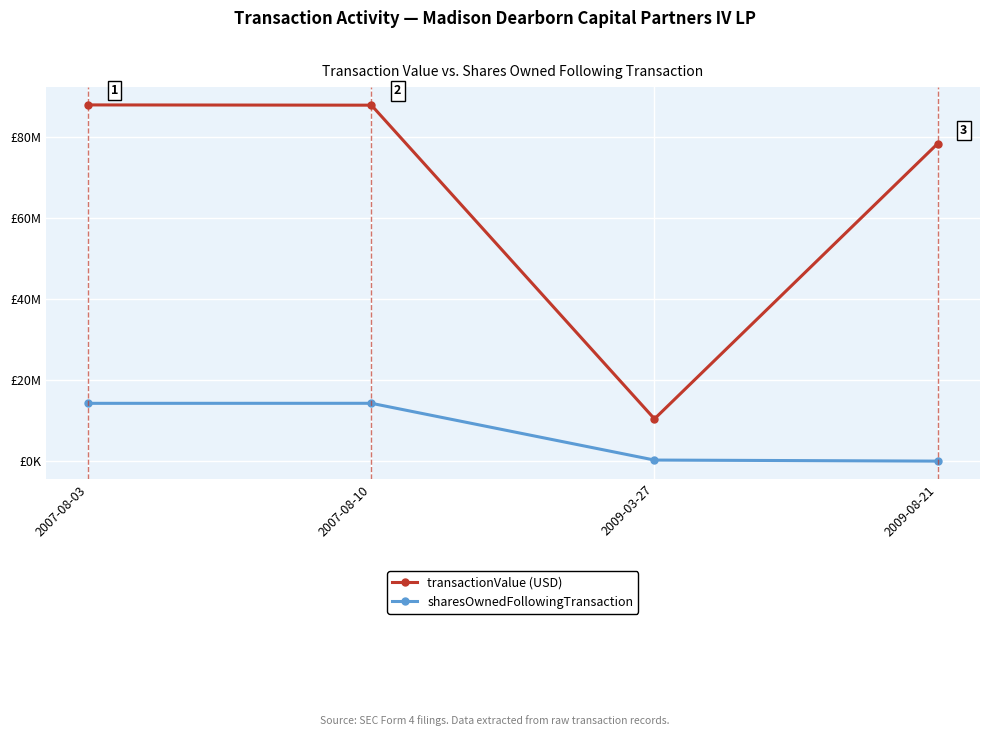

Reading right to left, list all the values displayed in this chart.

transactionValue (USD): 2009-08-21=78274070	2009-03-27=10408969	2007-08-10=87778352	2007-08-03=87839207
sharesOwnedFollowingTransaction: 2009-08-21=0	2009-03-27=258709	2007-08-10=14257572	2007-08-03=14248940